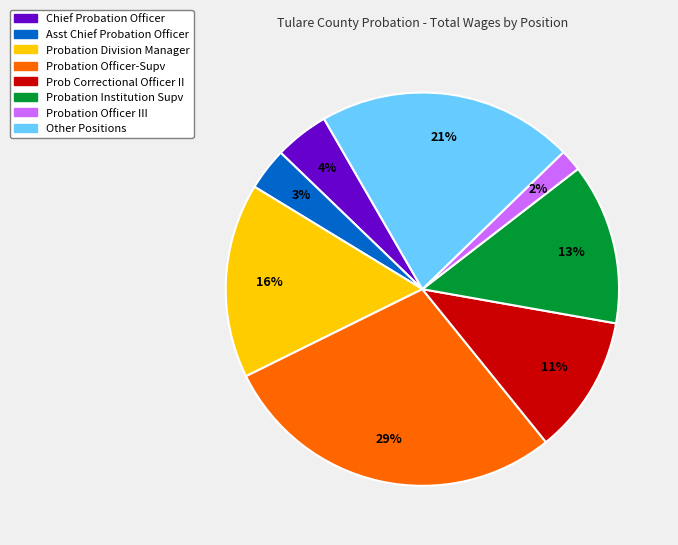

What is the largest slice in the pie chart?

Probation Officer-Supv